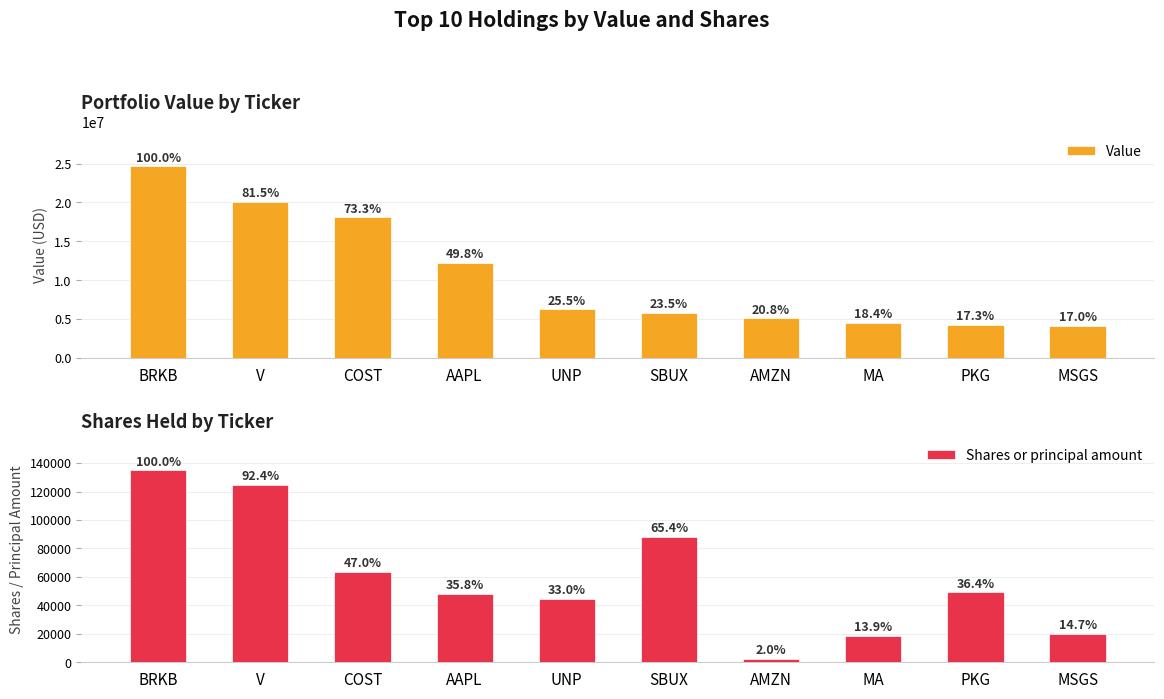

What is the difference between the Shares or principal amount values at BRKB and MSGS?

114961